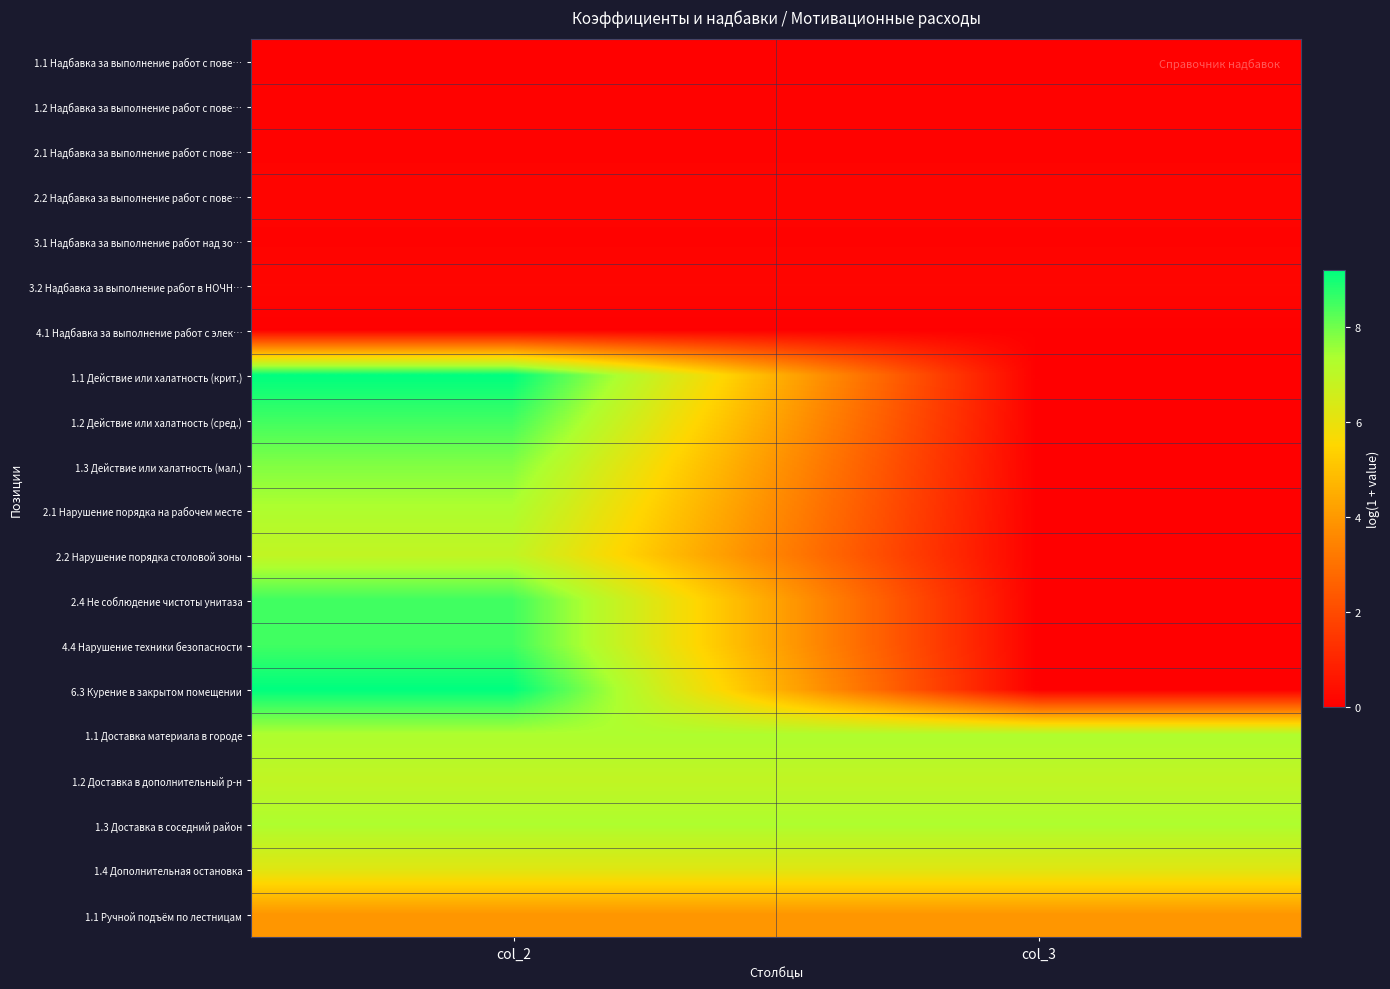

What is the total value across all series at col_3?

32.4